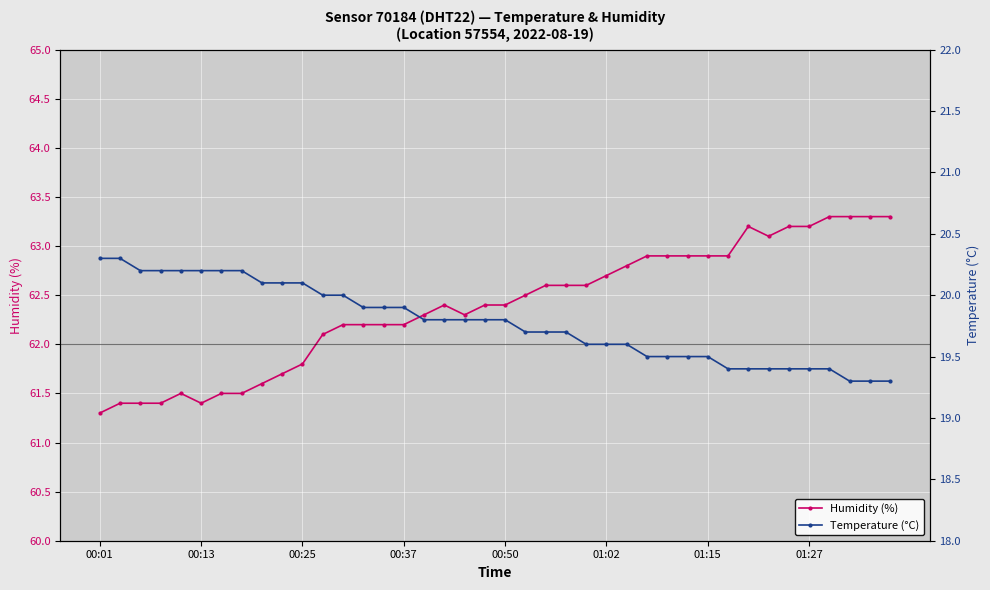

Is the value of Humidity (%) at 22 greater than the value of Temperature (°C) at 21?

Yes